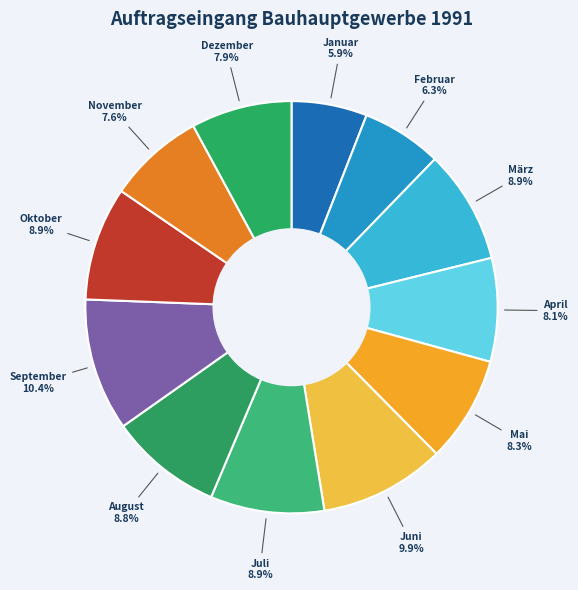

Which category has the biggest portion of the pie?

September